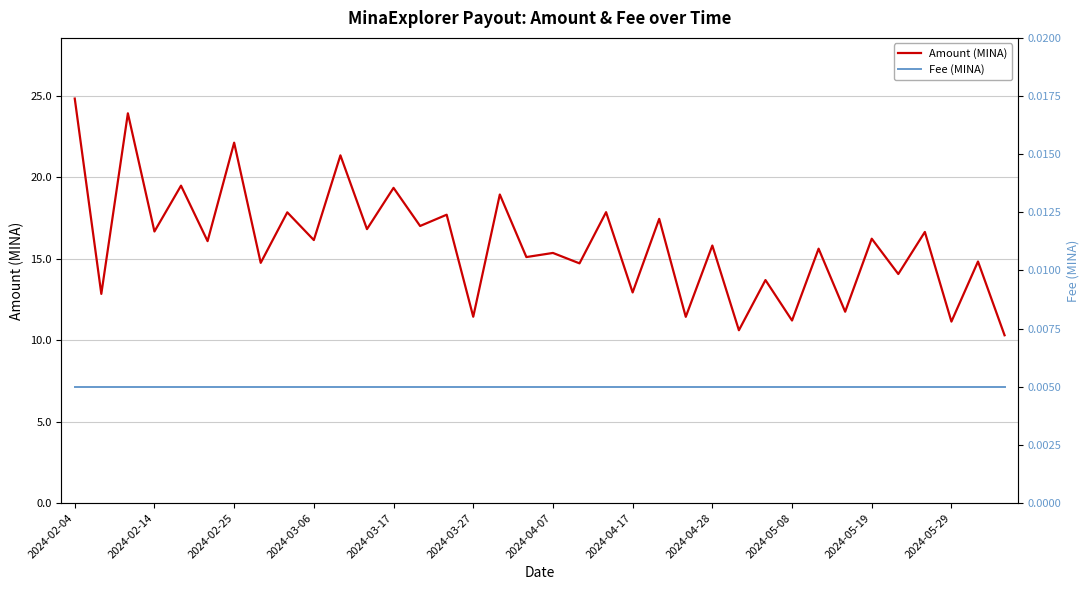

Does the chart display data point markers on the line(s)?

No